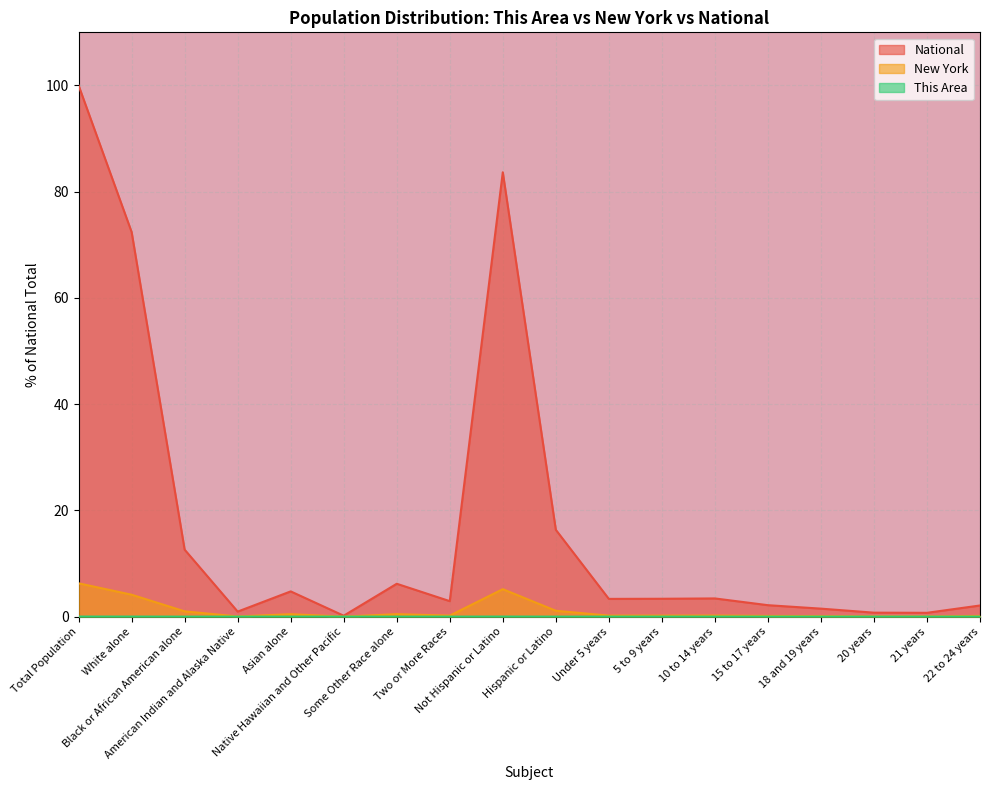

The New York series shows 0.2 at 10 to 14 years. True or false?

True